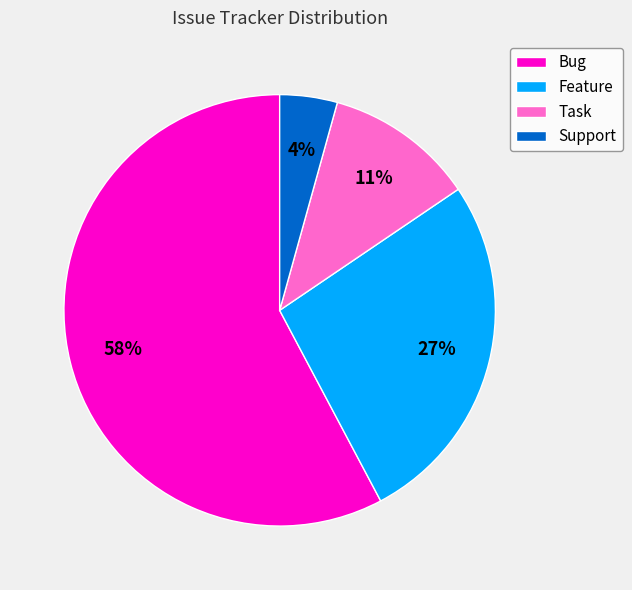

Do Bug and Support together represent more than half of the pie?

Yes